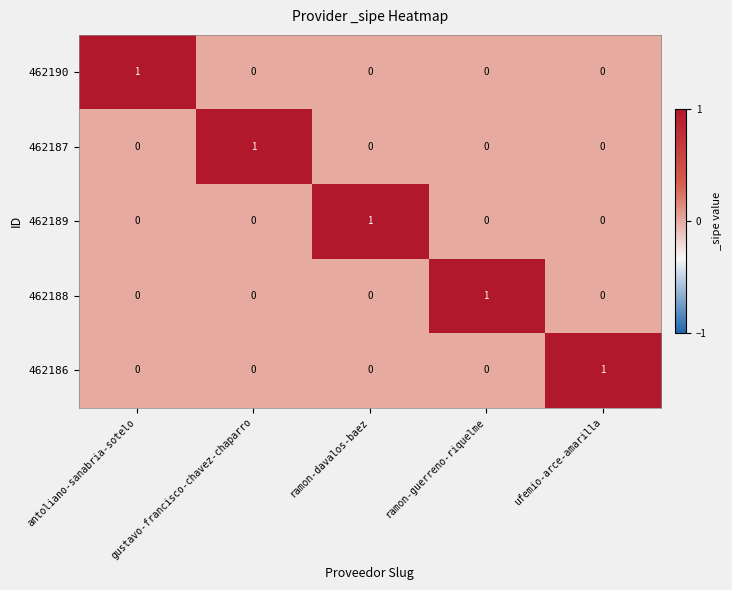

At how many categories does at least one series exceed 0?

5